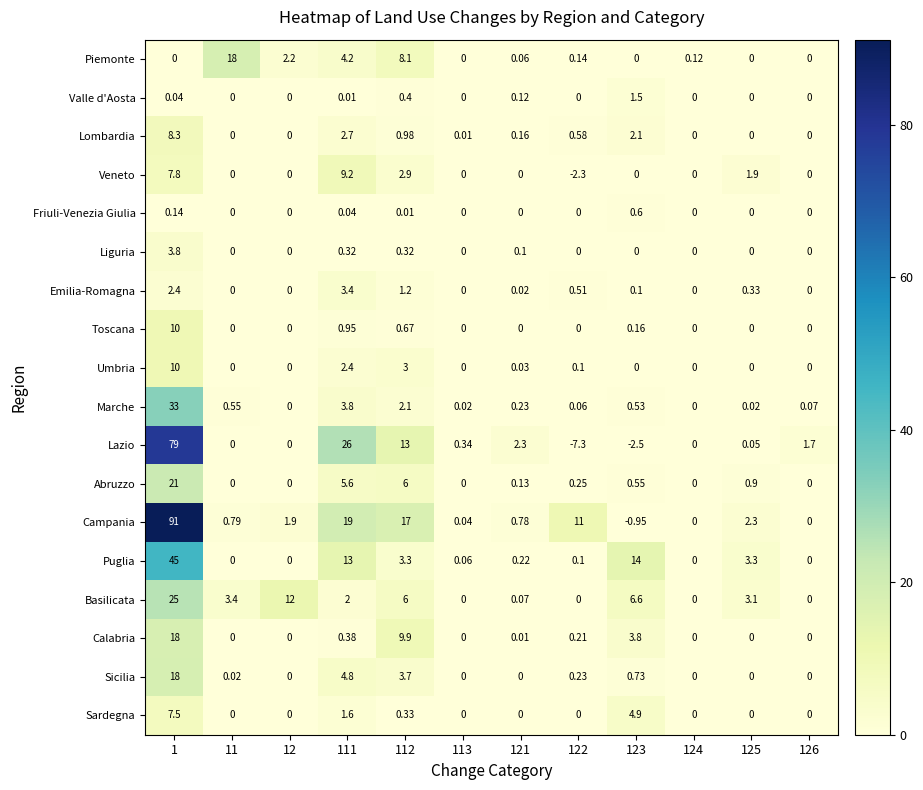

Between 112 and 125, which series saw the biggest shift?

Campania